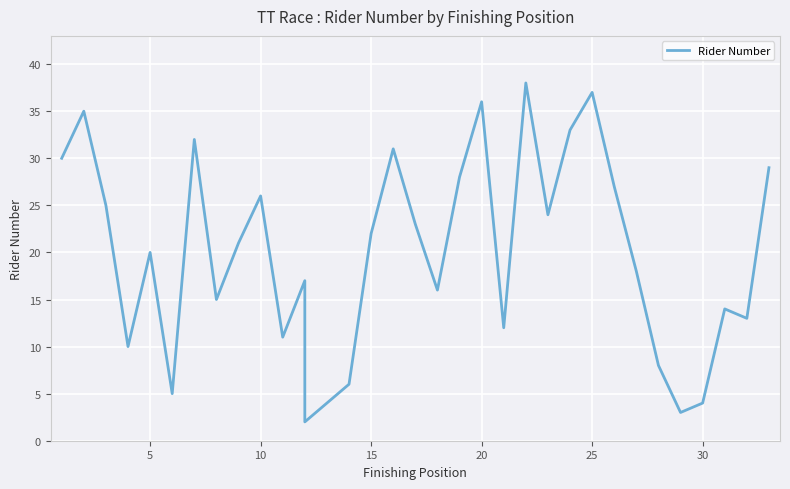

What is the smallest value displayed?

2